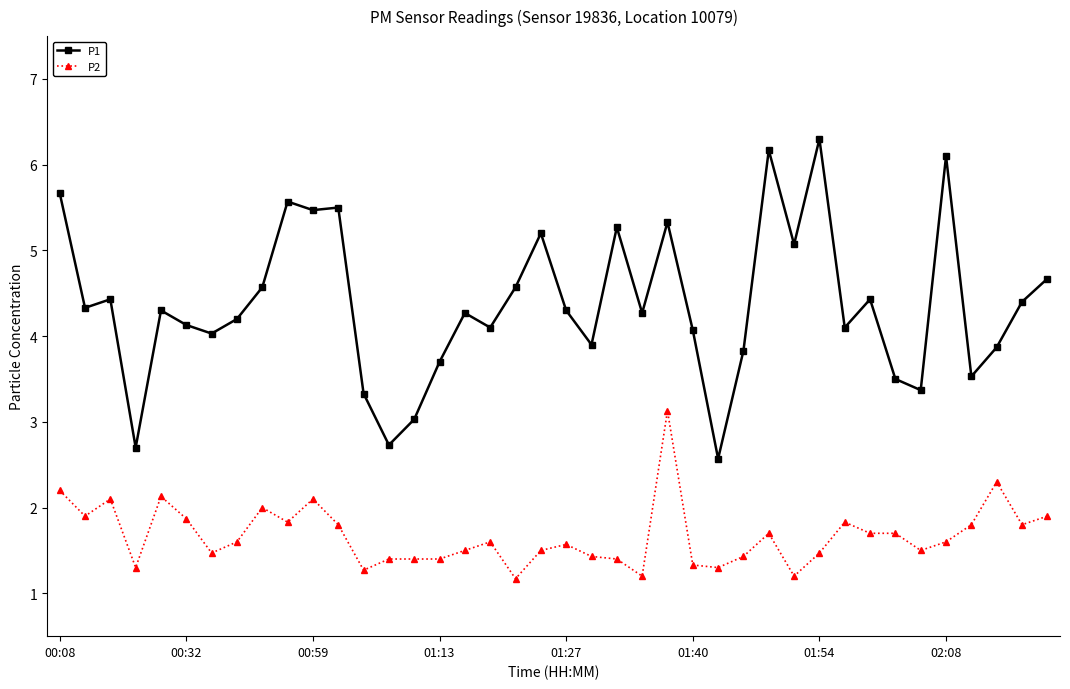

True or false: P2 and P1 cross at least once.

False